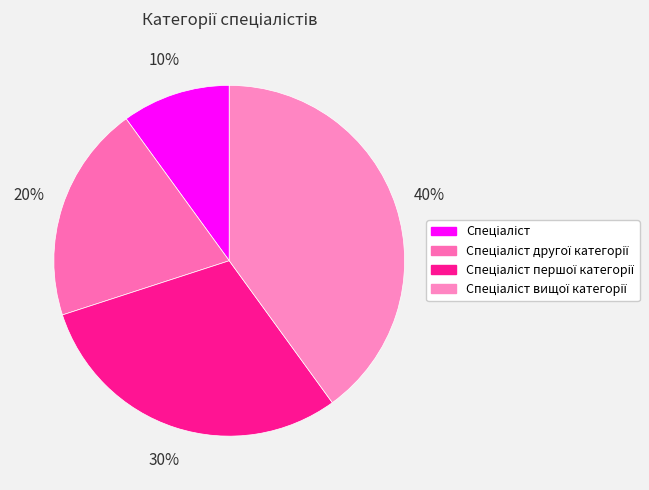

To the nearest percent, what is the combined percentage of Спеціаліст and Спеціаліст другої категорії?

30%